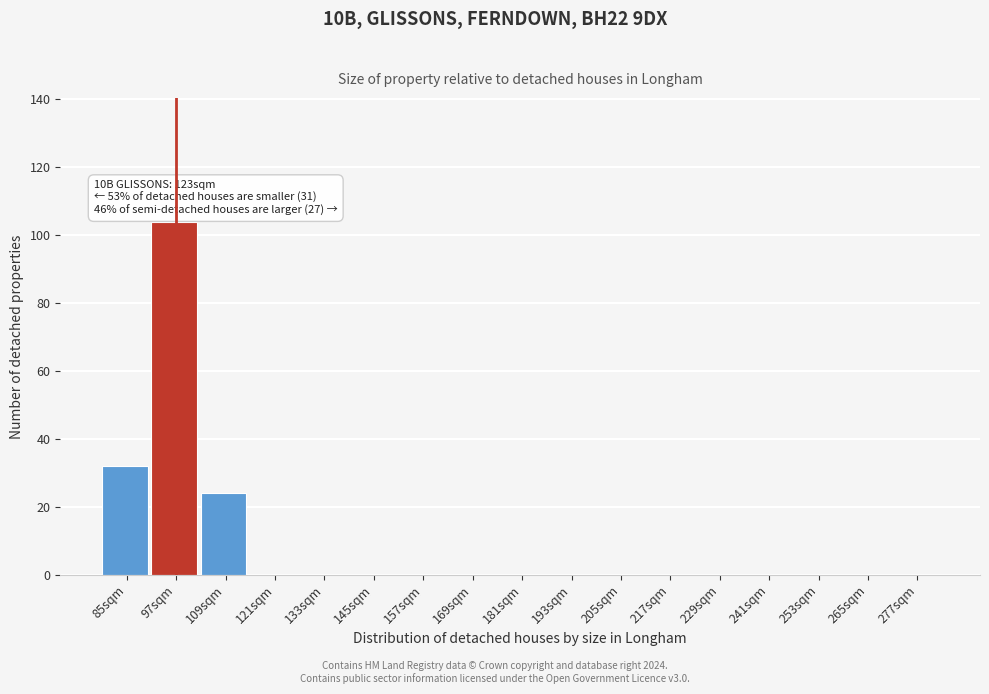

Reading right to left, transcribe all the data shown in this chart.

277sqm=0	265sqm=0	253sqm=0	241sqm=0	229sqm=0	217sqm=0	205sqm=0	193sqm=0	181sqm=0	169sqm=0	157sqm=0	145sqm=0	133sqm=0	121sqm=0	109sqm=24	97sqm=104	85sqm=32